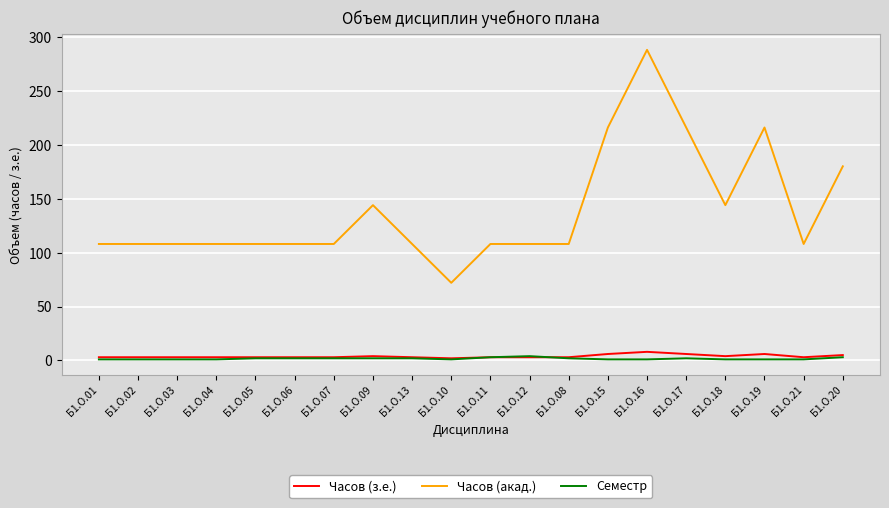

Does the chart have visible grid lines?

Yes